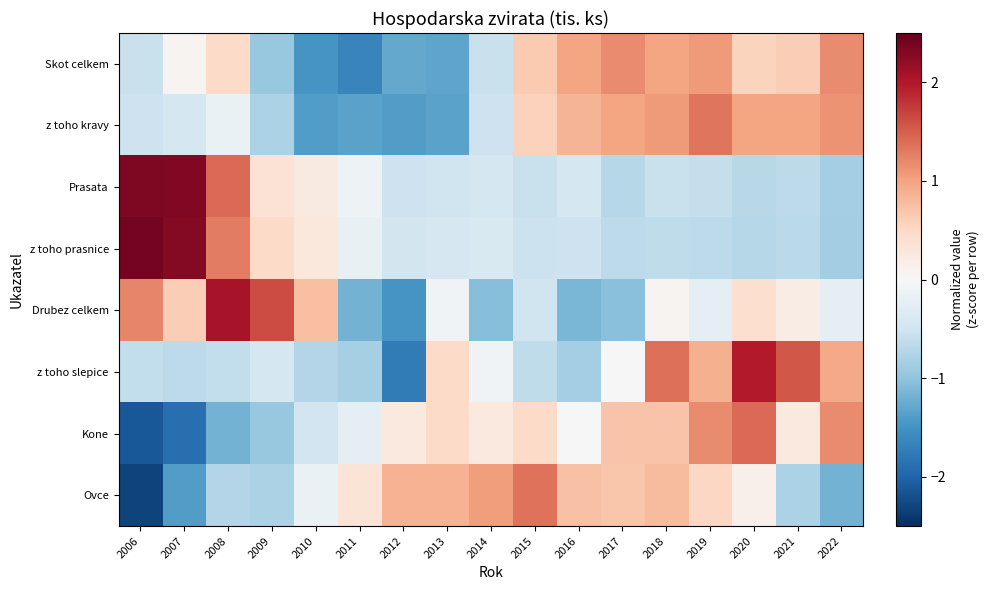

What is the spread (max minus min) of values at 2022?

2.4